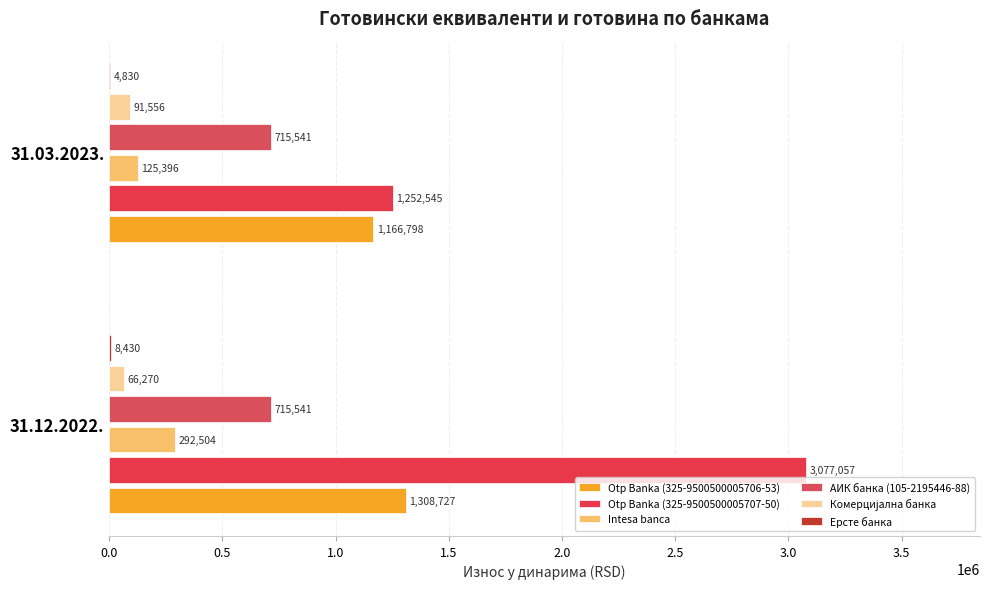

At which label is АИК банка (105-2195446-88) closest to 715540?

31.03.2023.